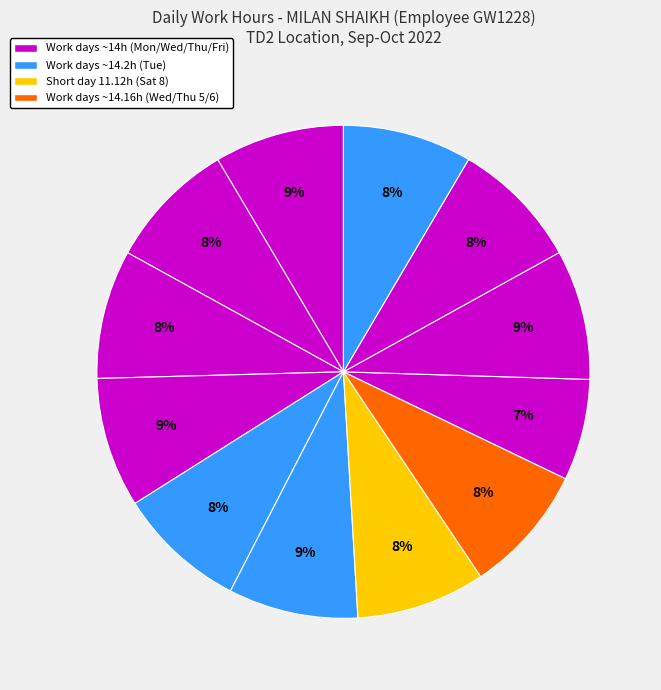

Count the number of slices in the pie.

12